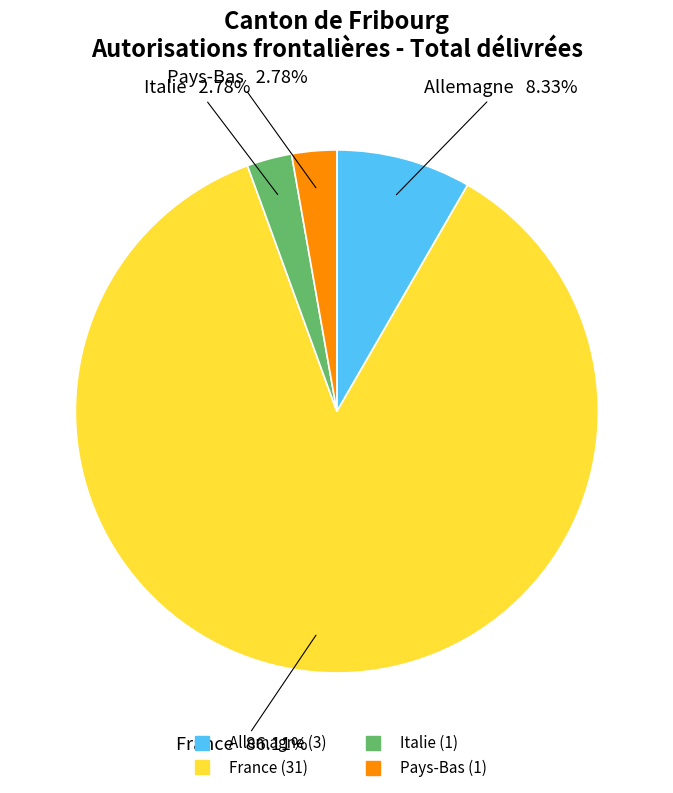

Count the number of slices in the pie.

4